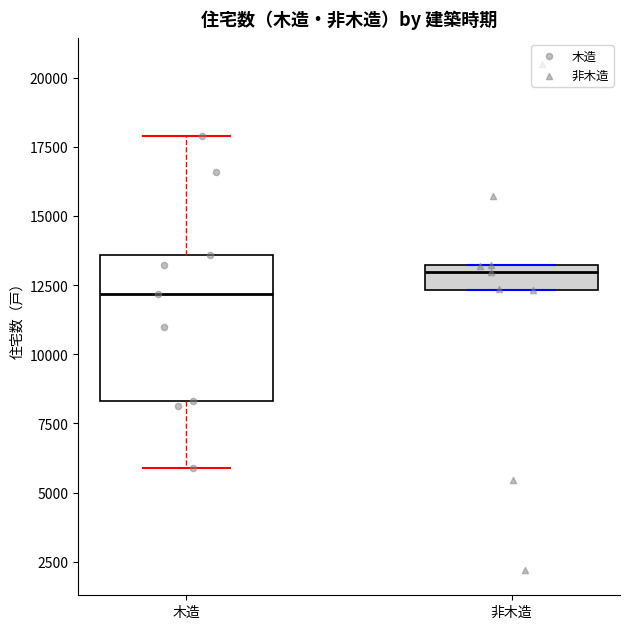

Reading left to right, read every box against the y-axis: the position of its median line, the range the box covers, and the ends of its whiskers. The values are not printed on the chart, so give them approximately, as read against the axis.

木造: median 12000, box 8500 to 13500, whiskers 6000 to 18000
非木造: median 13000 (just below the box's upper edge), box 12500 to 13000, whiskers 12500 to 13000